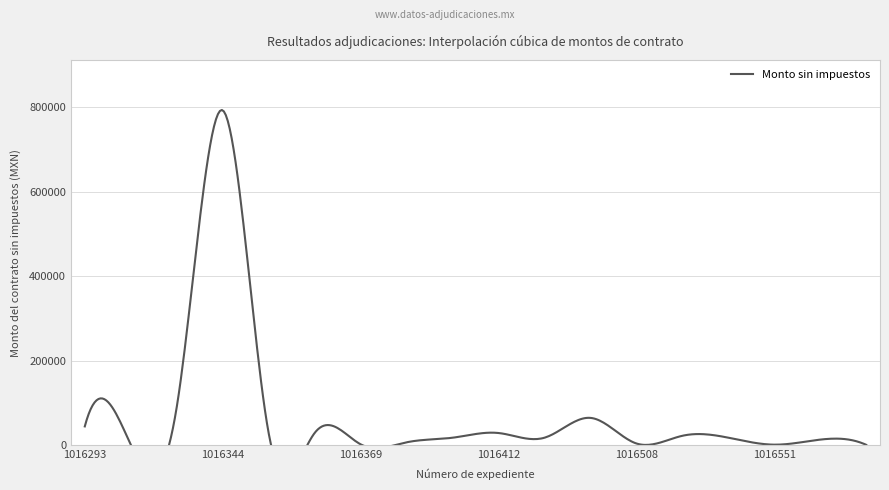

Between 1016588 and 1016467, which is larger?

1016467